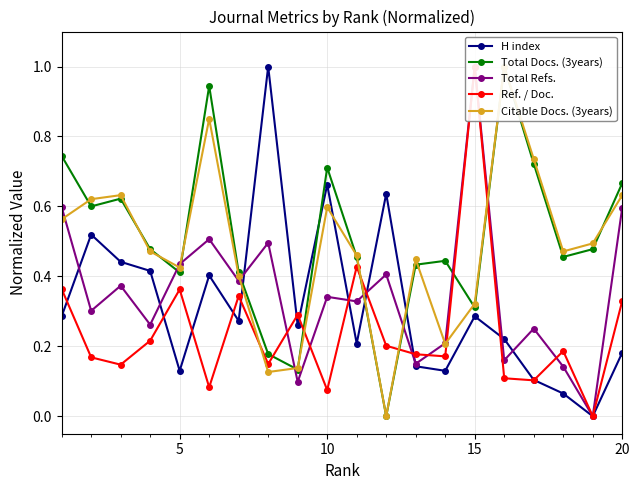

What is the maximum value for H index?

1.0